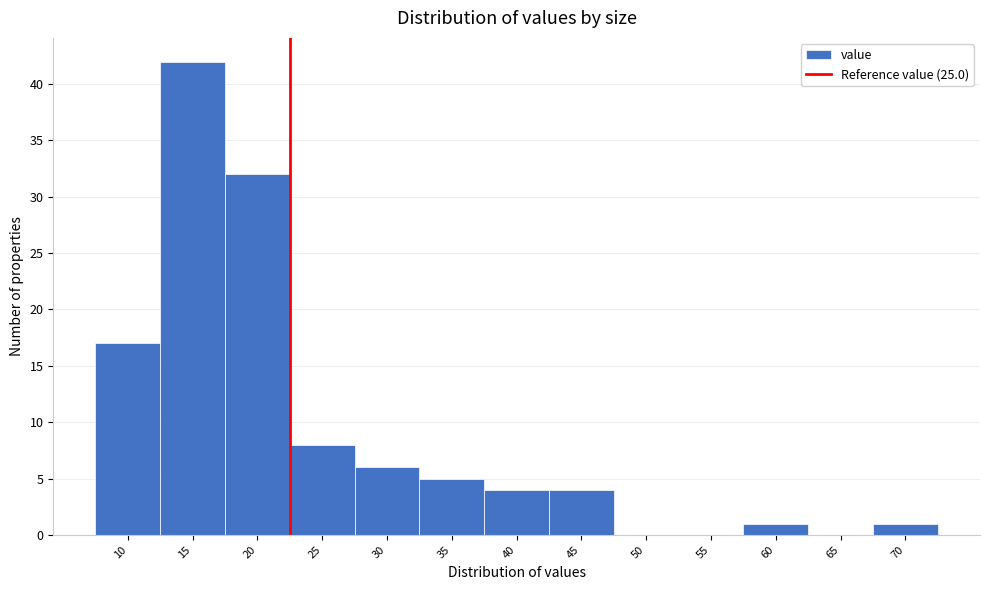

Reading left to right, transcribe all the data shown in this chart.

10=17	15=42	20=32	25=8	30=6	35=5	40=4	45=4	50=0	55=0	60=1	65=0	70=1